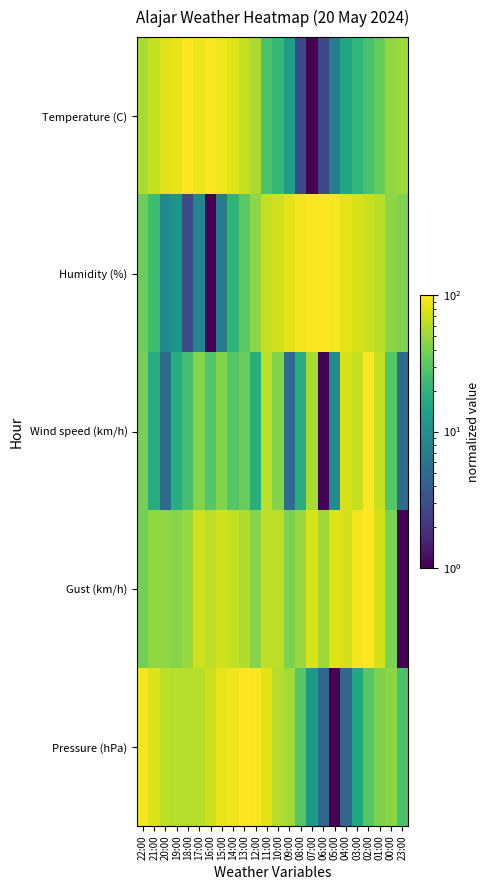

Which series has the largest total across all categories?

Gust (km/h)